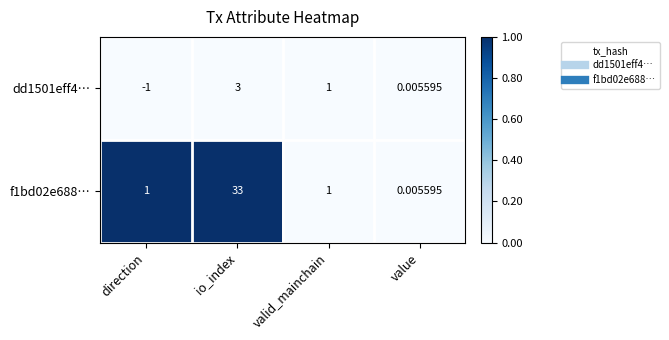

Which label corresponds to the smallest value in the chart?

direction